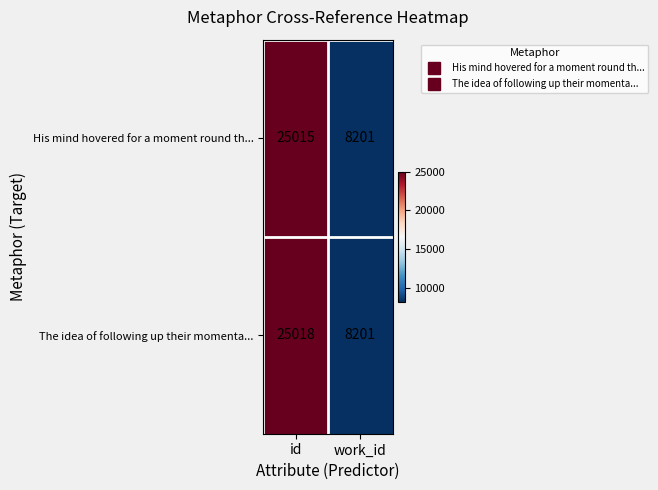

Reading right to left, extract all data points from this chart.

His mind hovered for a moment round th...: 8201	25015
The idea of following up their momenta...: 8201	25018